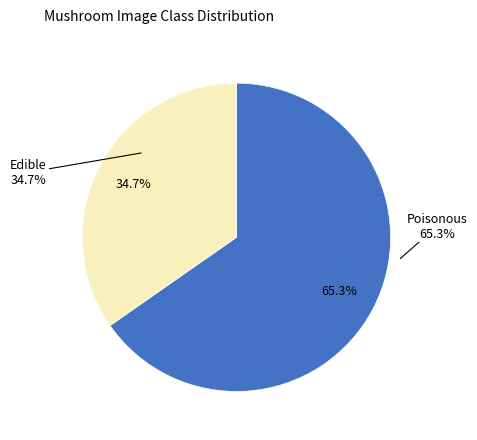

Does миллион рублей account for over 50% of the chart?

No